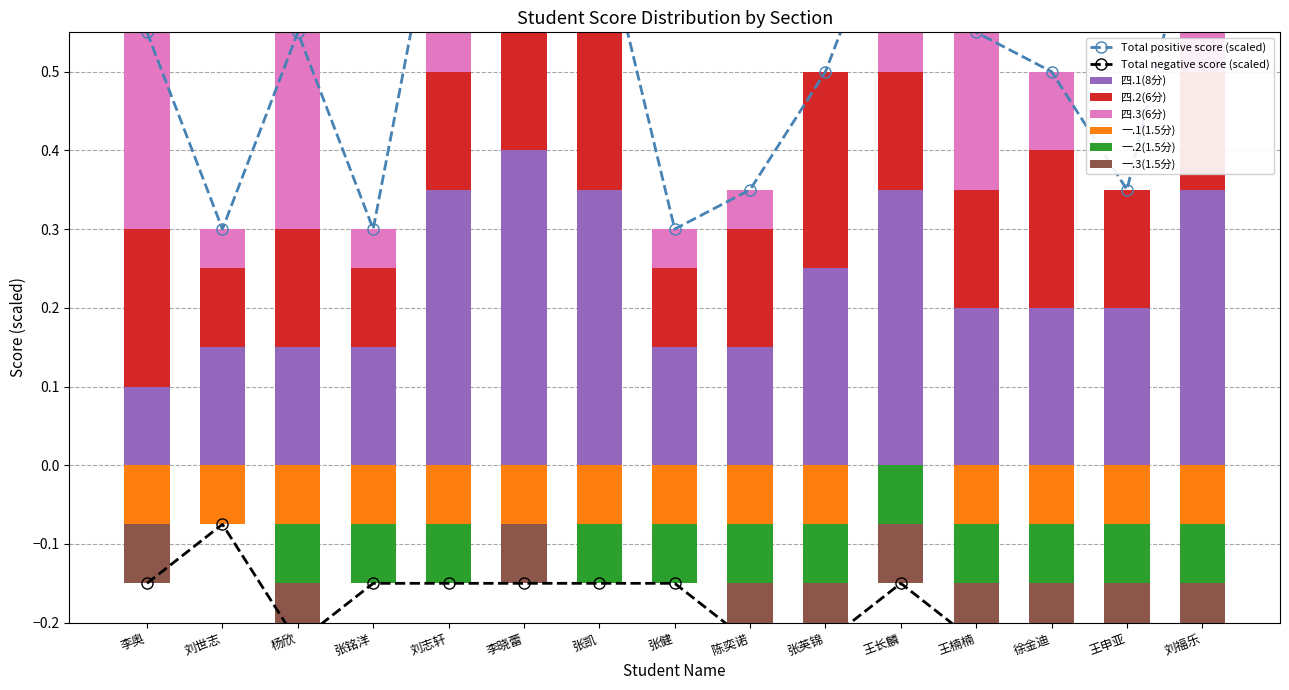

Reading right to left, extract all data points from this chart.

四.1(8分): 0.3	0.2	0.2	0.2	0.3	0.2	0.1	0.1	0.3	0.4	0.3	0.1	0.1	0.1	0.1
四.2(6分): 0.1	0.1	0.2	0.1	0.1	0.2	0.1	0.1	0.3	0.3	0.1	0.1	0.1	0.1	0.2
四.3(6分): 0.2	0.0	0.1	0.2	0.2	0.0	0.0	0.0	0.0	0.0	0.3	0.0	0.2	0.0	0.2
一.1(1.5分): -0.1	-0.1	-0.1	-0.1	0.0	-0.1	-0.1	-0.1	-0.1	-0.1	-0.1	-0.1	-0.1	-0.1	-0.1
一.2(1.5分): -0.1	-0.1	-0.1	-0.1	-0.1	-0.1	-0.1	-0.1	-0.1	0.0	-0.1	-0.1	-0.1	0.0	0.0
一.3(1.5分): -0.1	-0.1	-0.1	-0.1	-0.1	-0.1	-0.1	0.0	0.0	-0.1	0.0	0.0	-0.1	0.0	-0.1